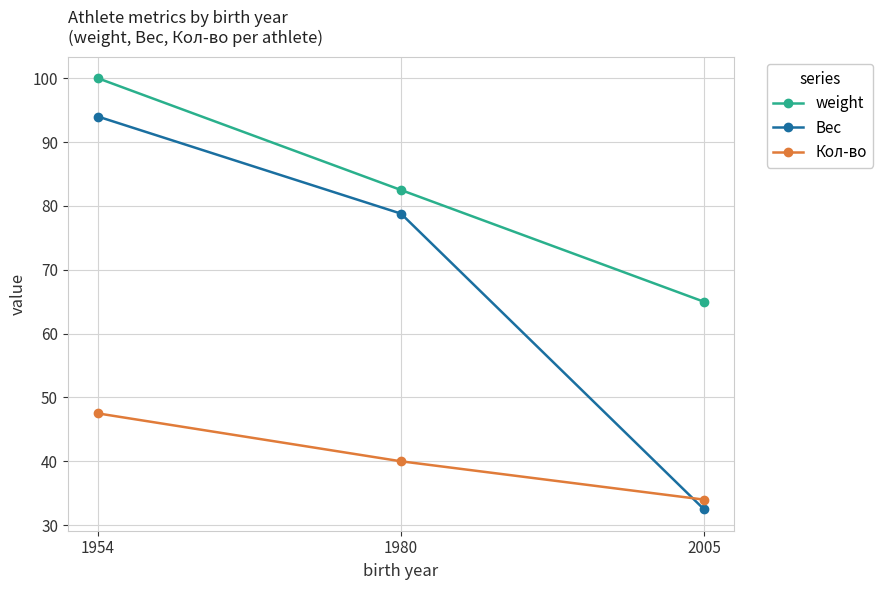

Between 1980 and 2005, which series saw the biggest shift?

Вес